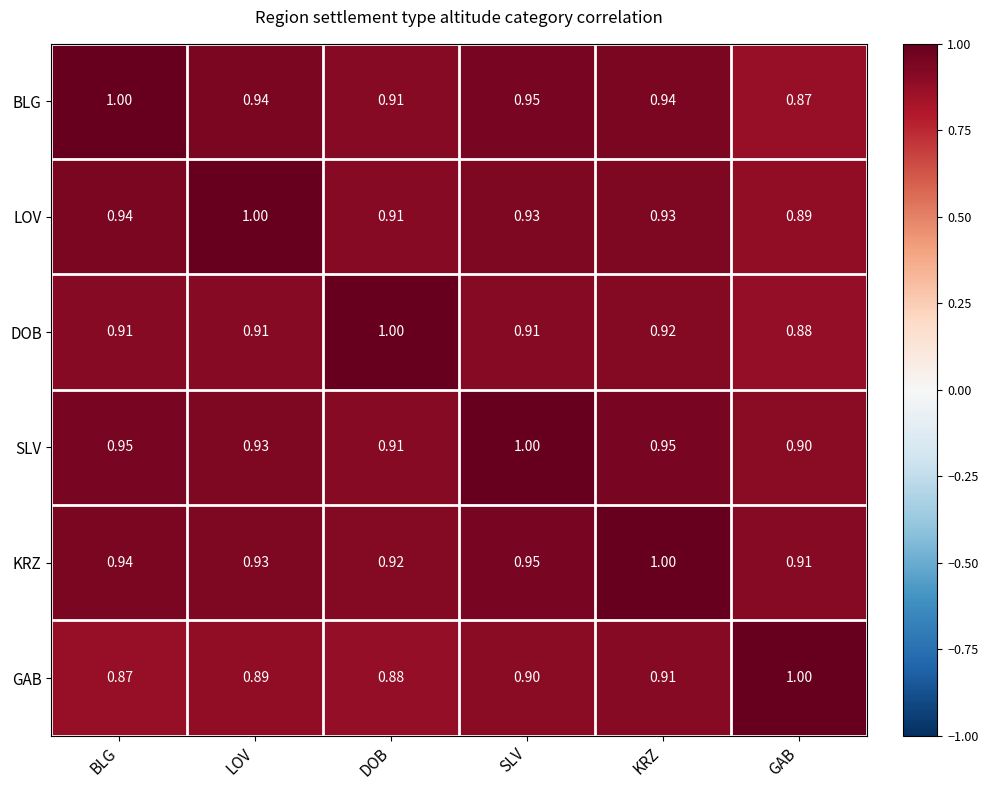

At which label does DOB reach its peak?

DOB